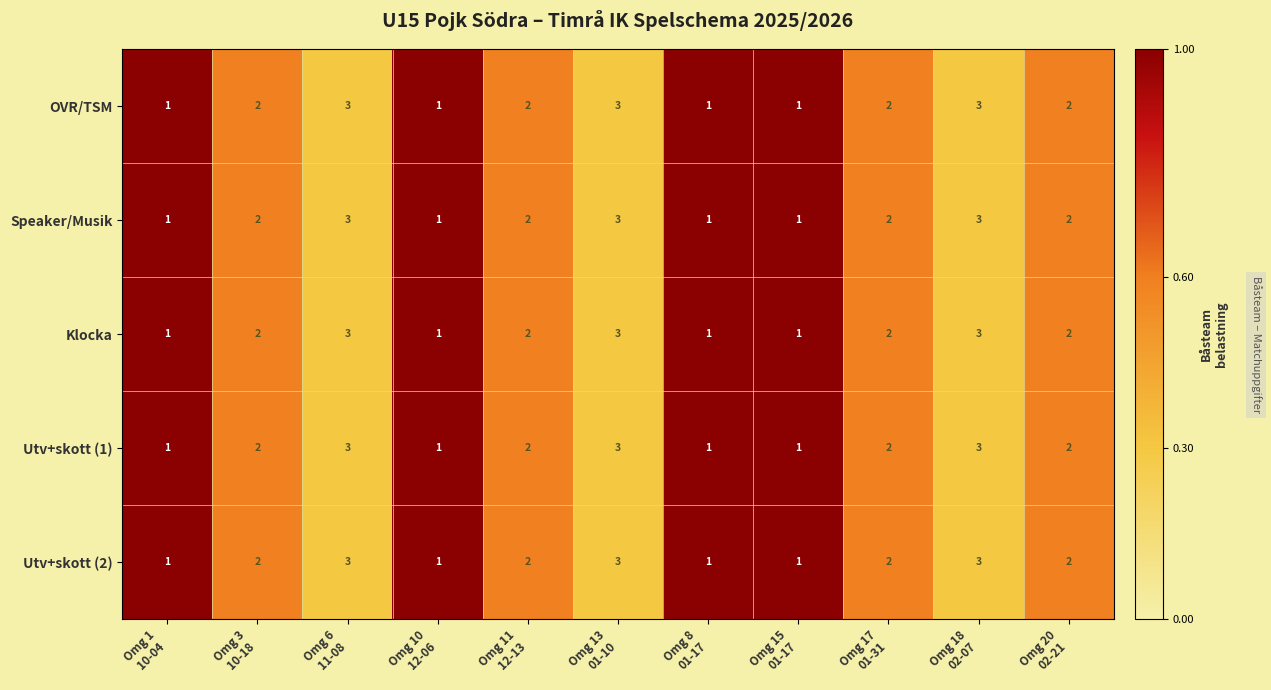

How many Speaker/Musik values are between 1 and 3?

11